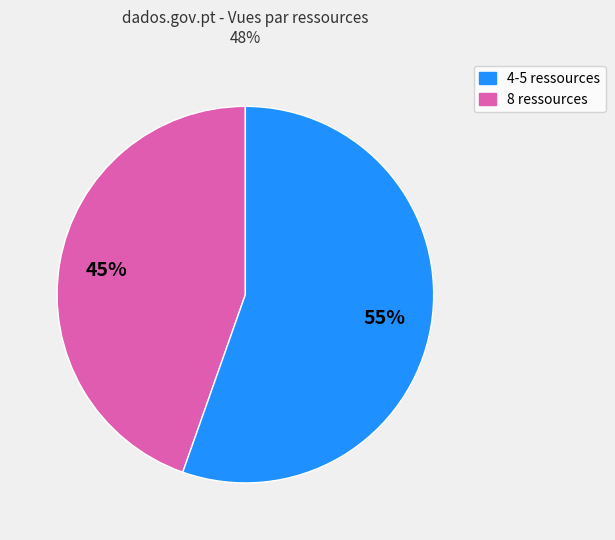

To the nearest percent, what is the average slice percentage?

50%